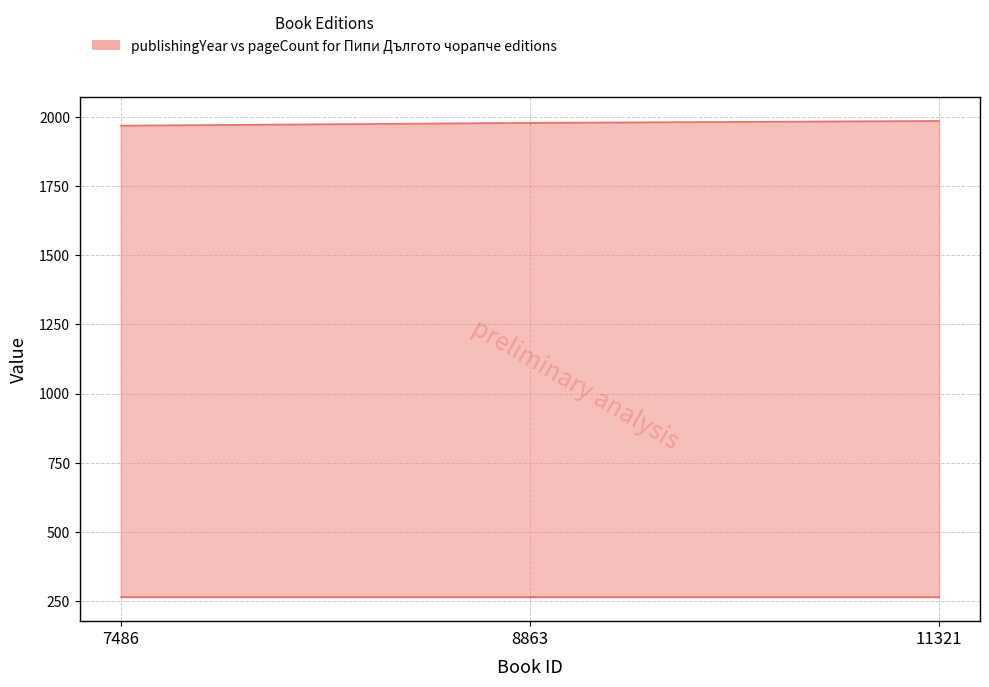

What is the minimum value shown in the chart?

264